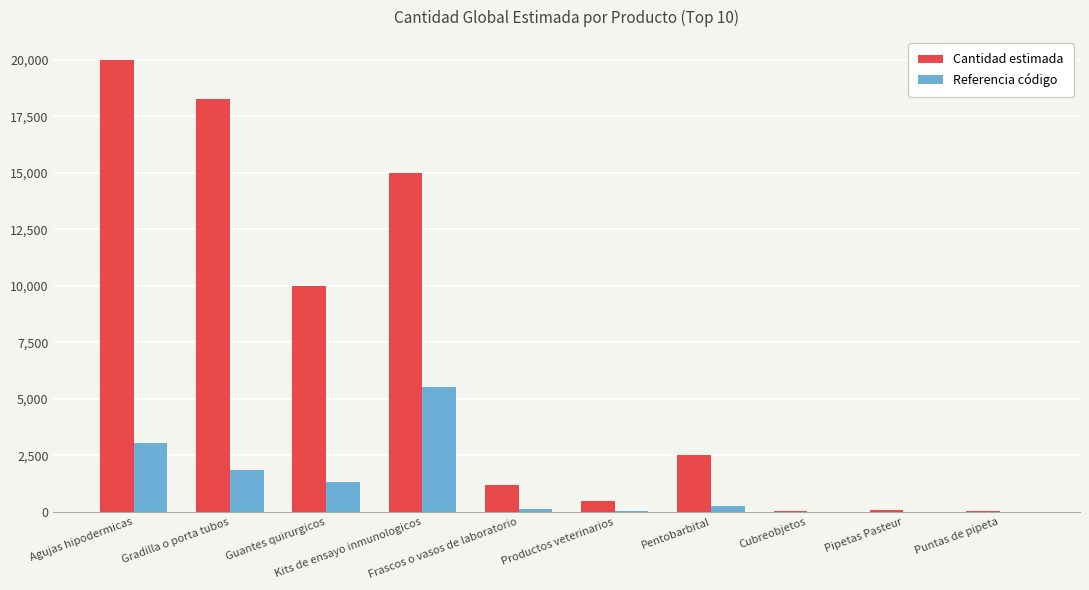

What are all the series names shown in the legend?

Cantidad estimada, Referencia código